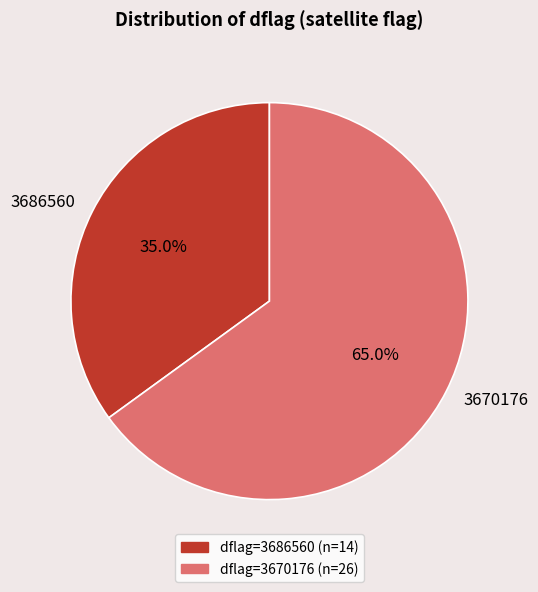

Do 3670176 and 3686560 together represent more than half of the pie?

Yes